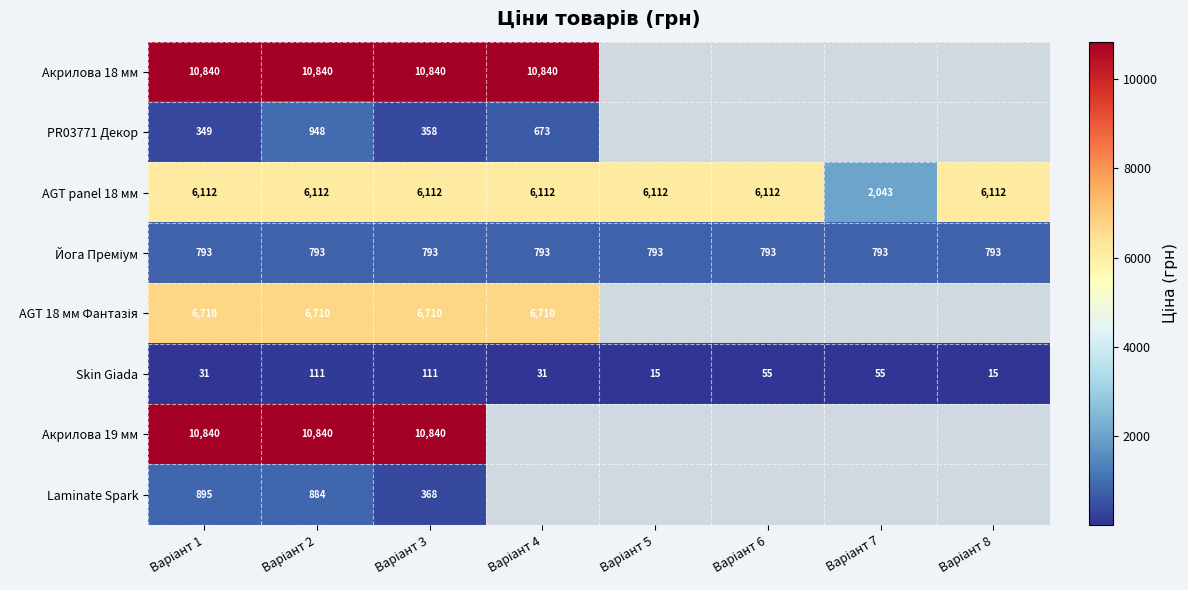

Which has a higher value, Варіант 5 or Варіант 1?

Варіант 1